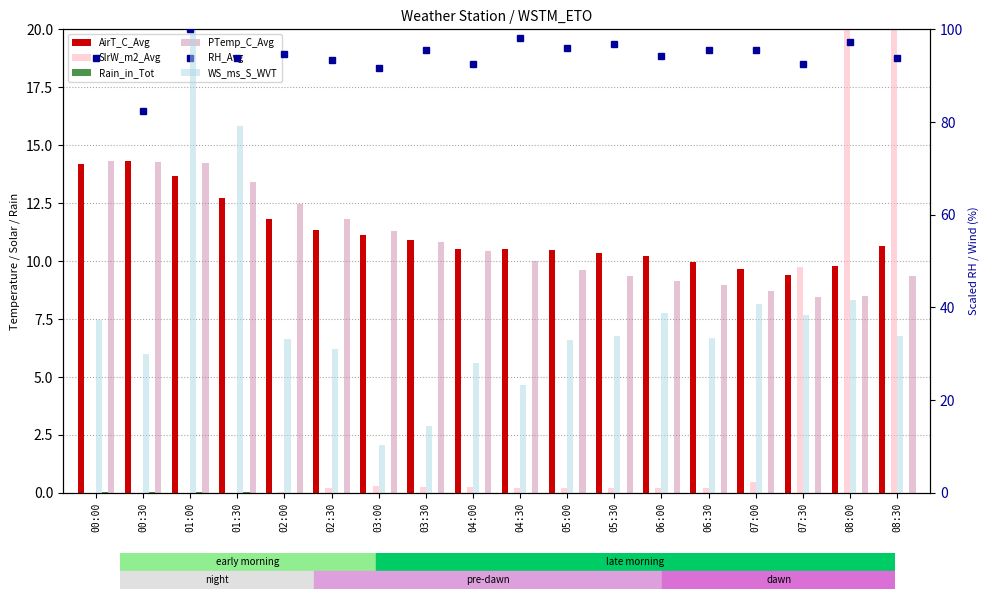

What are all the series names shown in the legend?

AirT_C_Avg, SlrW_m2_Avg, Rain_in_Tot, PTemp_C_Avg, RH_Avg, WS_ms_S_WVT